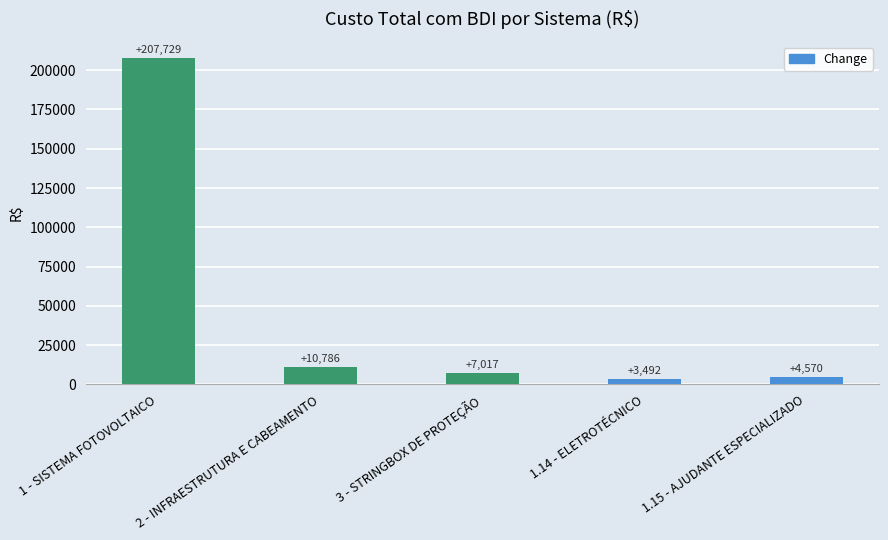

What is the label of the 2nd bar from the right?

1.14 - ELETROTÉCNICO